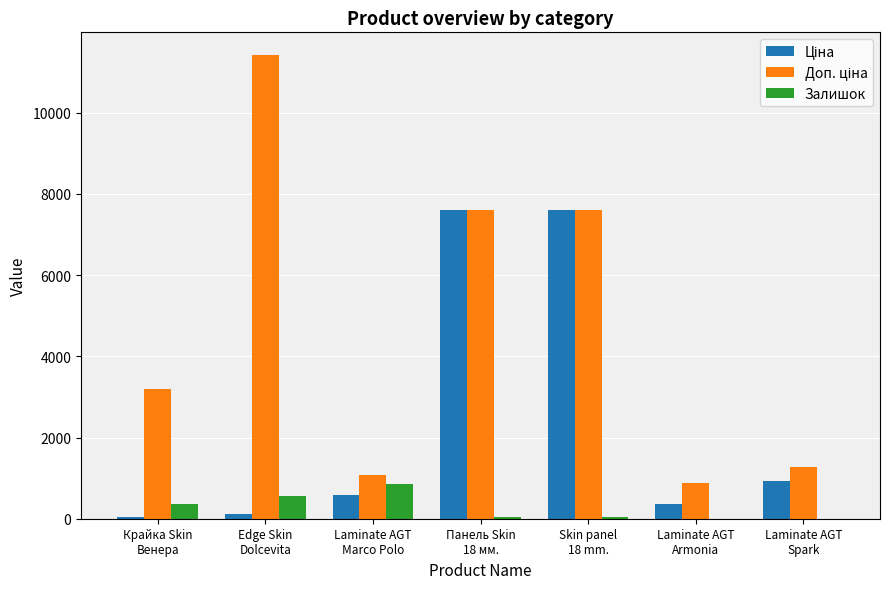

How many groups of bars are there?

7